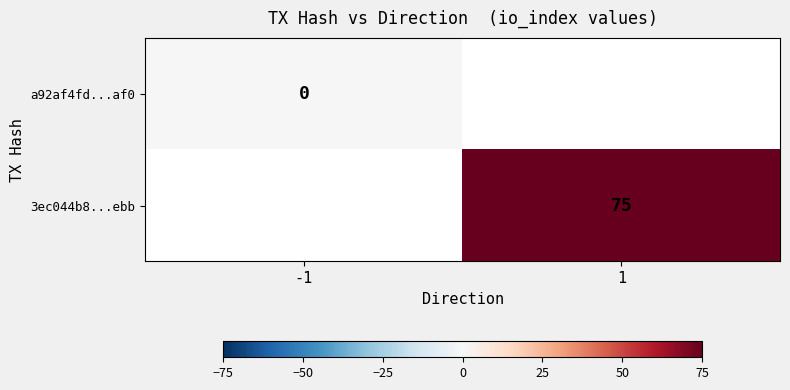

How many series are shown in this chart?

2